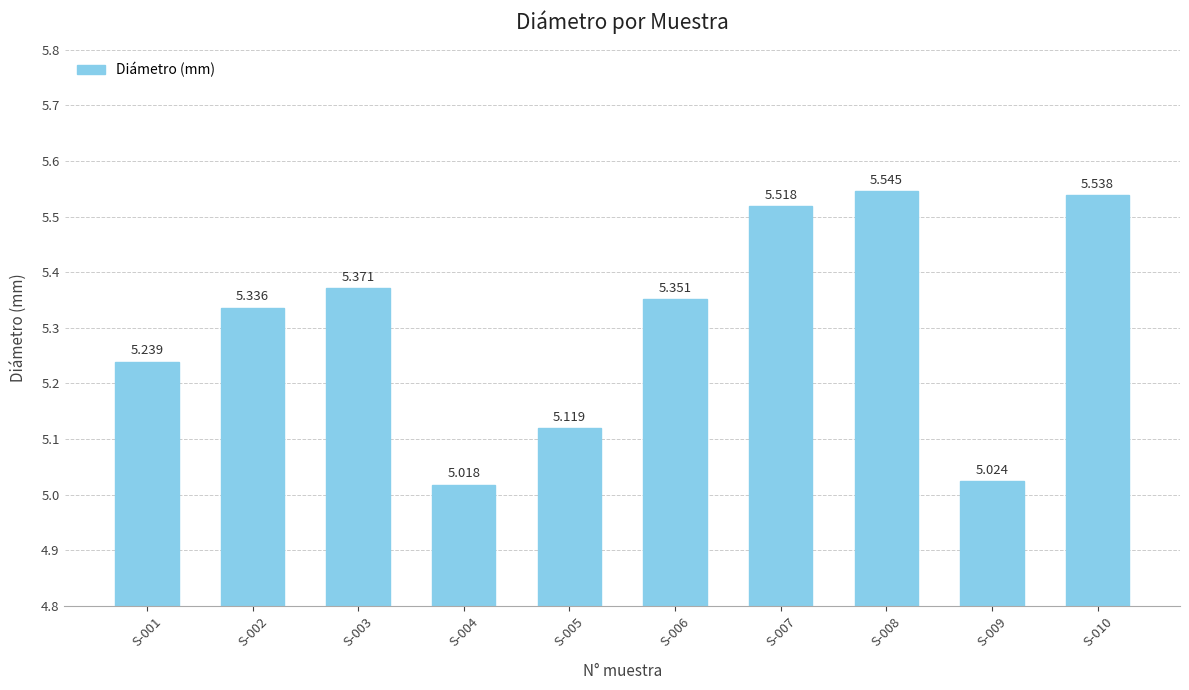

Where is the data nearest to the value 5?

S-004